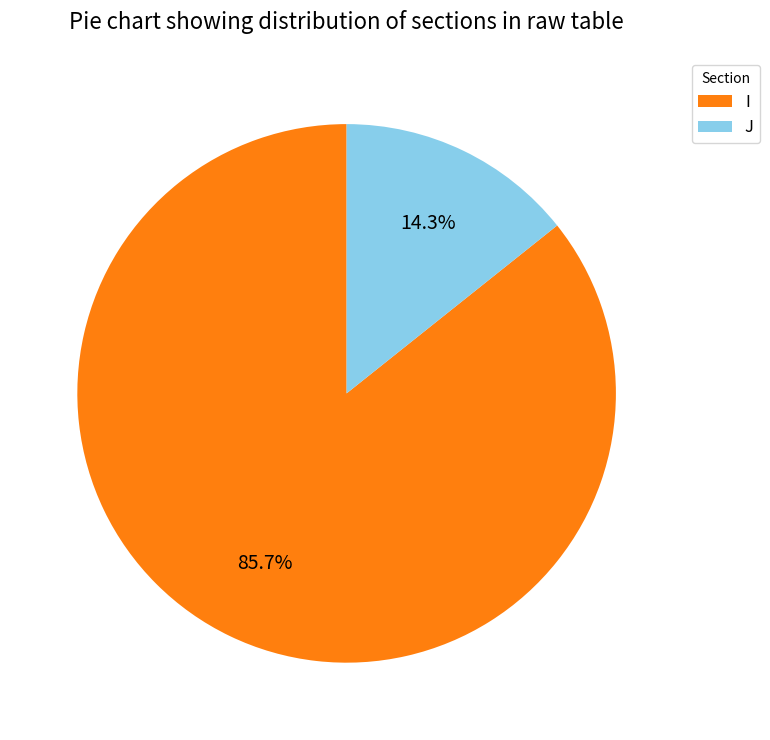

Does I account for over 50% of the chart?

Yes